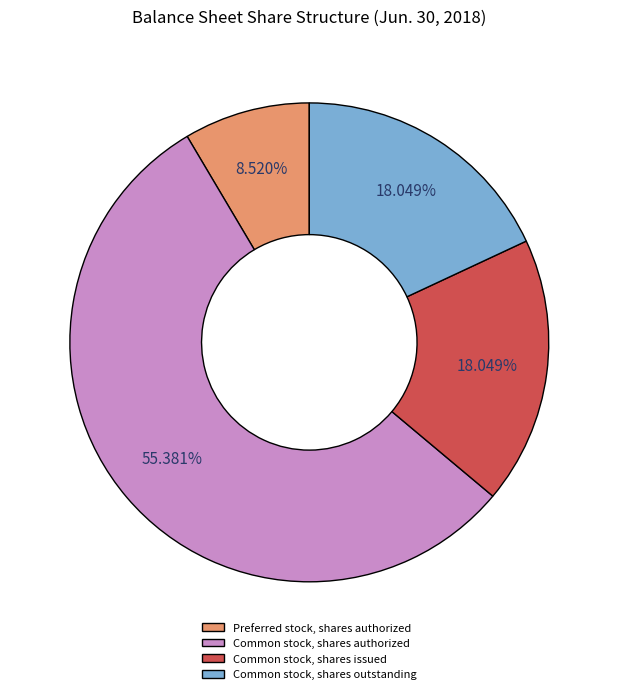

Which slice represents more than half of the pie?

Common stock, shares authorized